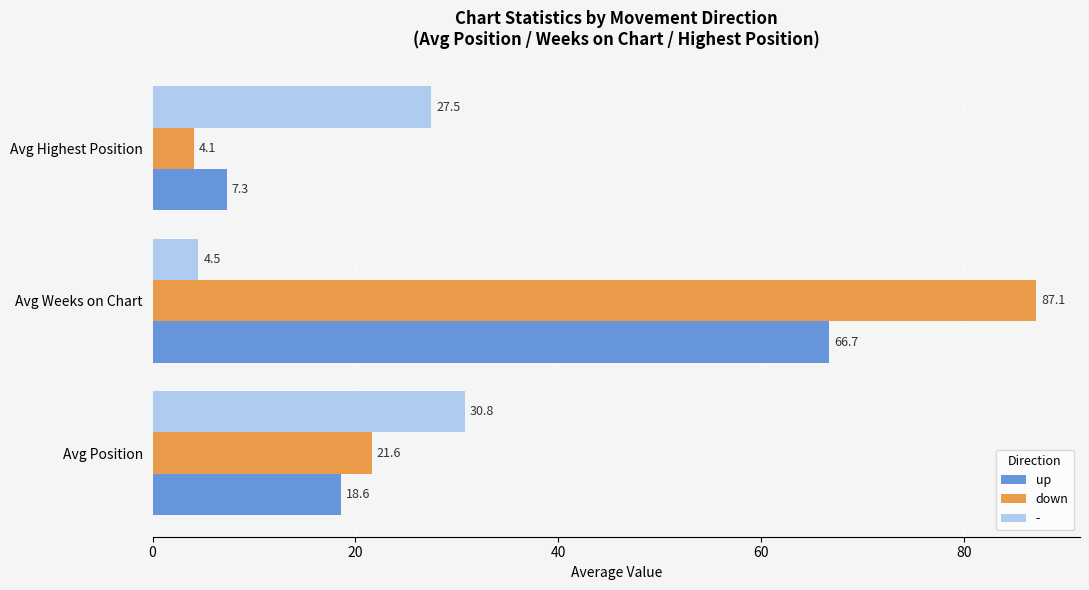

What is the difference between the down values at Avg Weeks on Chart and Avg Position?

65.5